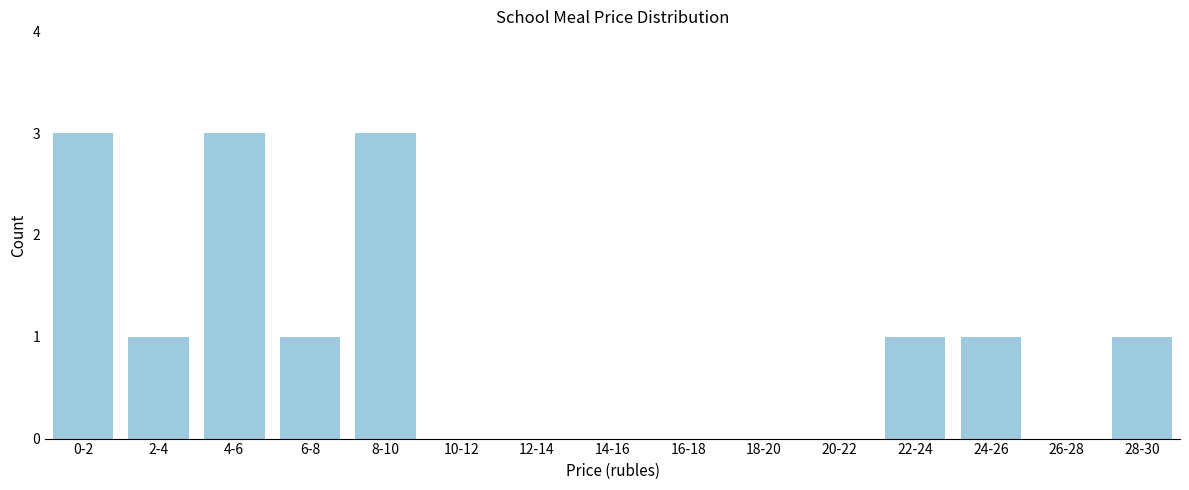

Reading left to right, what are all the values shown in this chart?

0-2=3	2-4=1	4-6=3	6-8=1	8-10=3	10-12=0	12-14=0	14-16=0	16-18=0	18-20=0	20-22=0	22-24=1	24-26=1	26-28=0	28-30=1